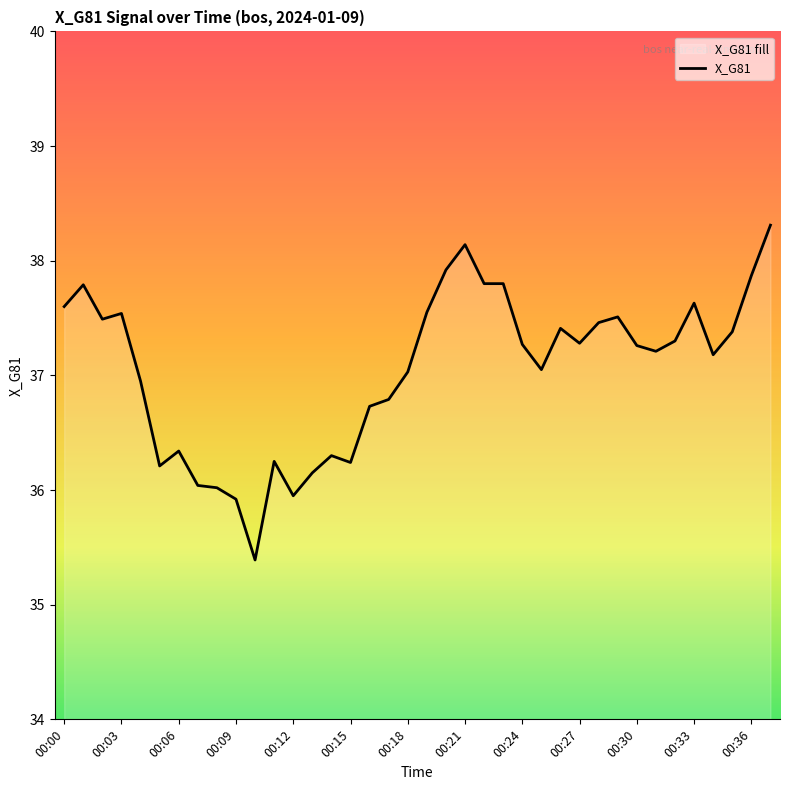

Which category has the highest value across all series?

00:37